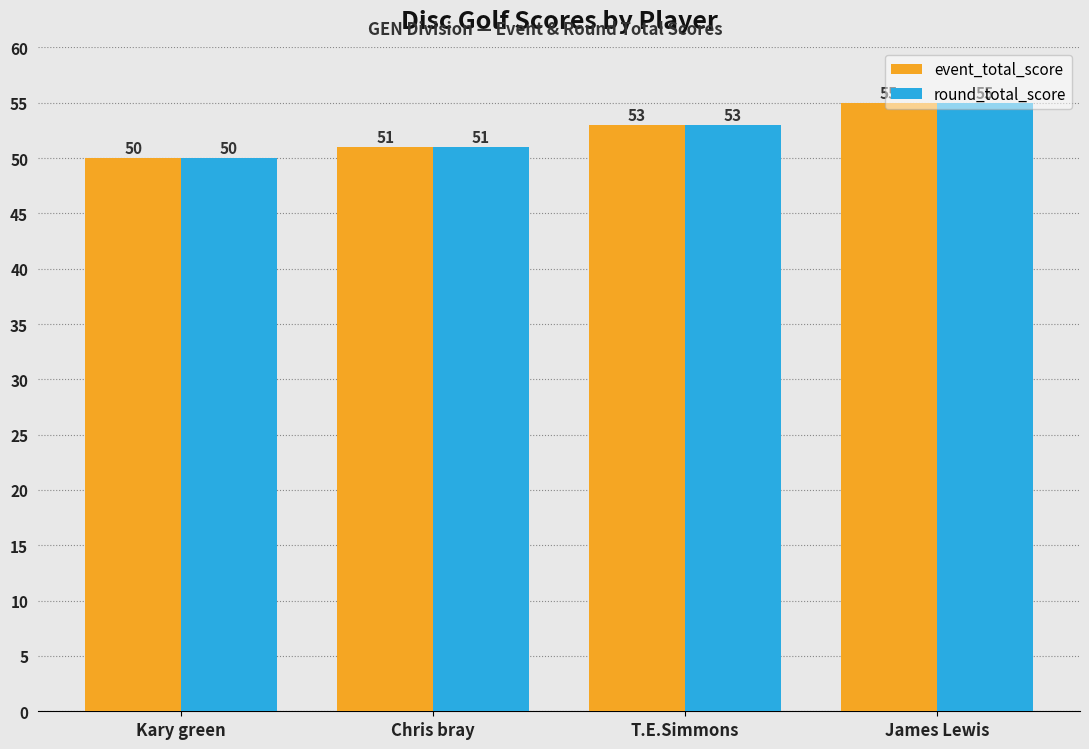

Rank the categories by event_total_score value from highest to lowest.

James Lewis, T.E.Simmons, Chris bray, Kary green